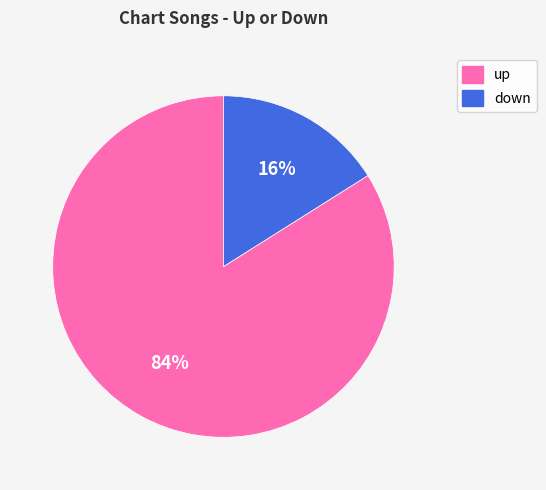

Which category has the smallest portion of the pie?

down